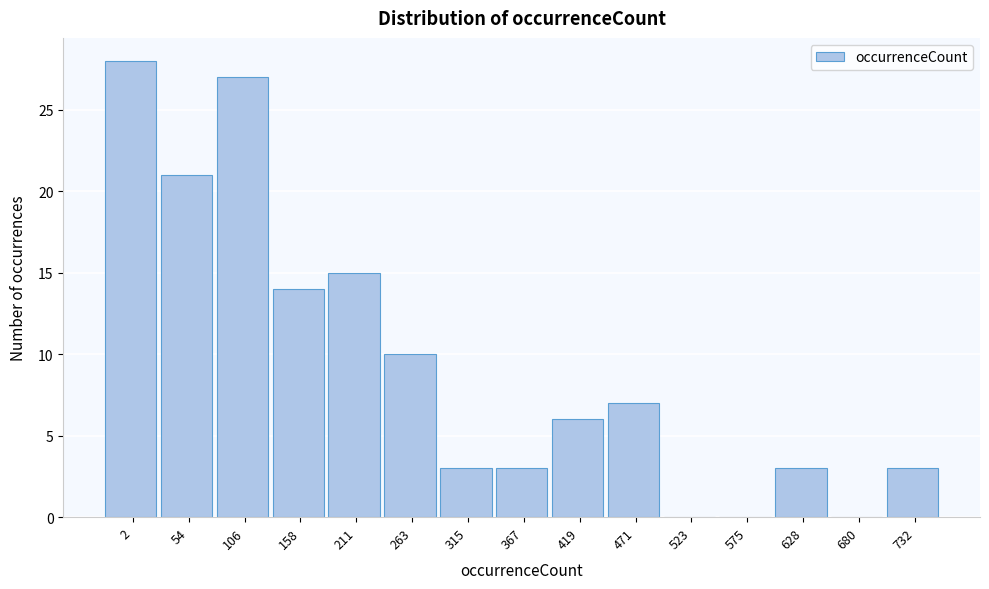

Reading left to right, list all the values displayed in this chart.

2=28	54=21	106=27	158=14	211=15	263=10	315=3	367=3	419=6	471=7	523=0	575=0	628=3	680=0	732=3